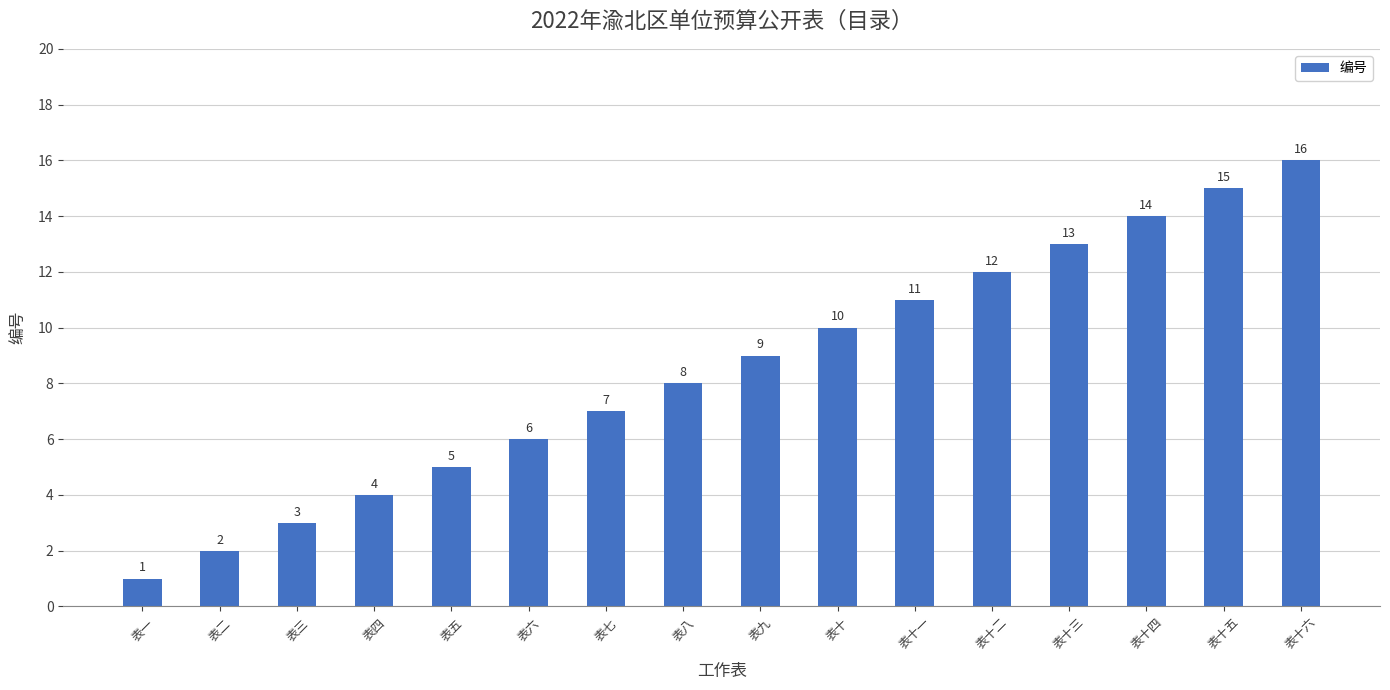

The chart shows a value of 12 at 表九. True or false?

False